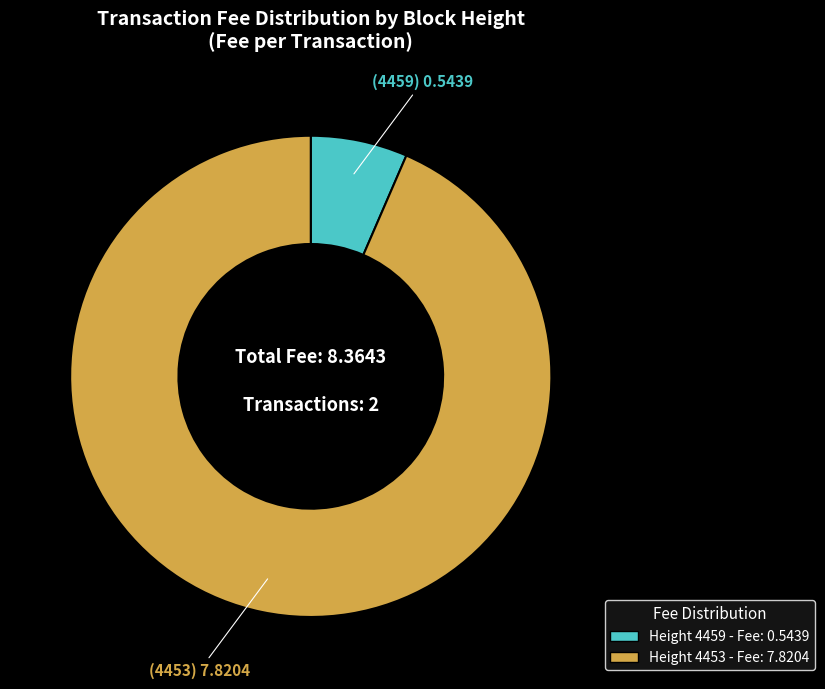

How many segments does this pie chart have?

2